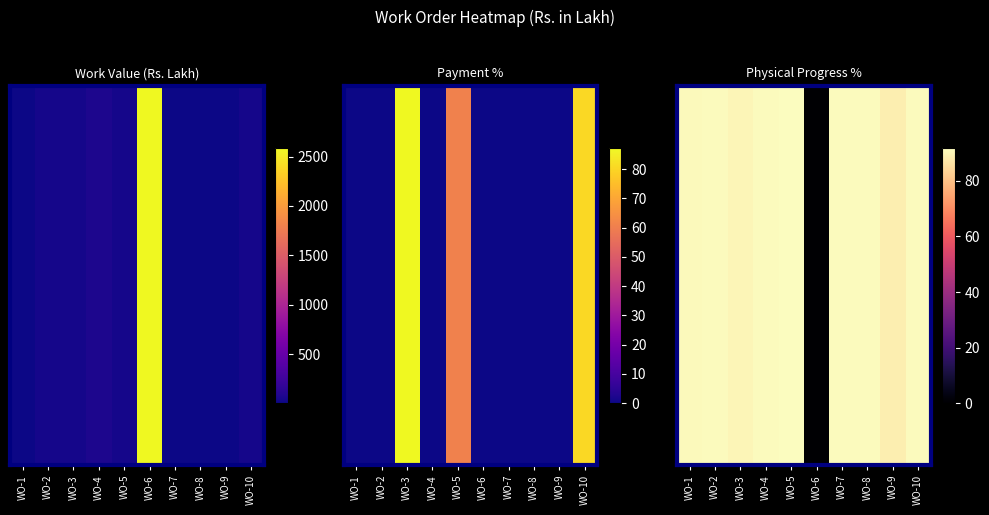

True or false: the data shows 150.9 at WO-7.

False